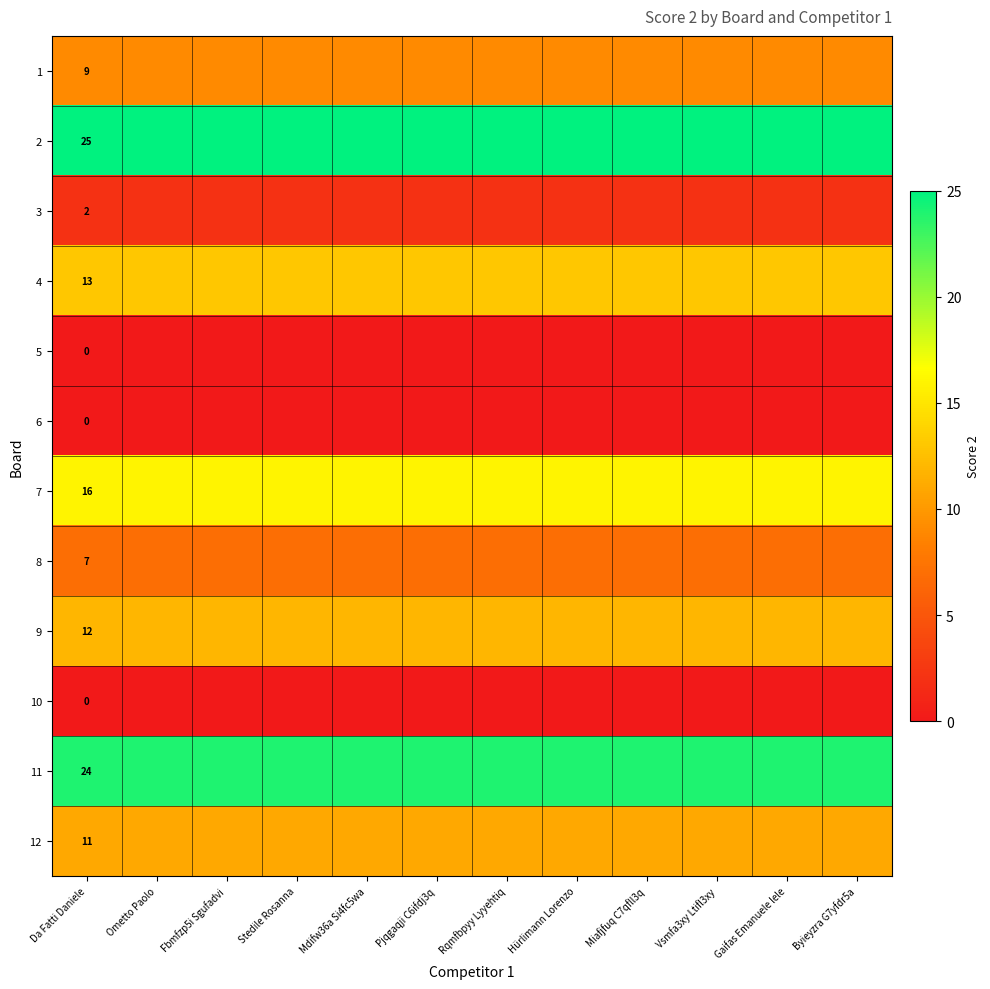

Which category has the lowest value in the 10 series?

Da Fatti Daniele